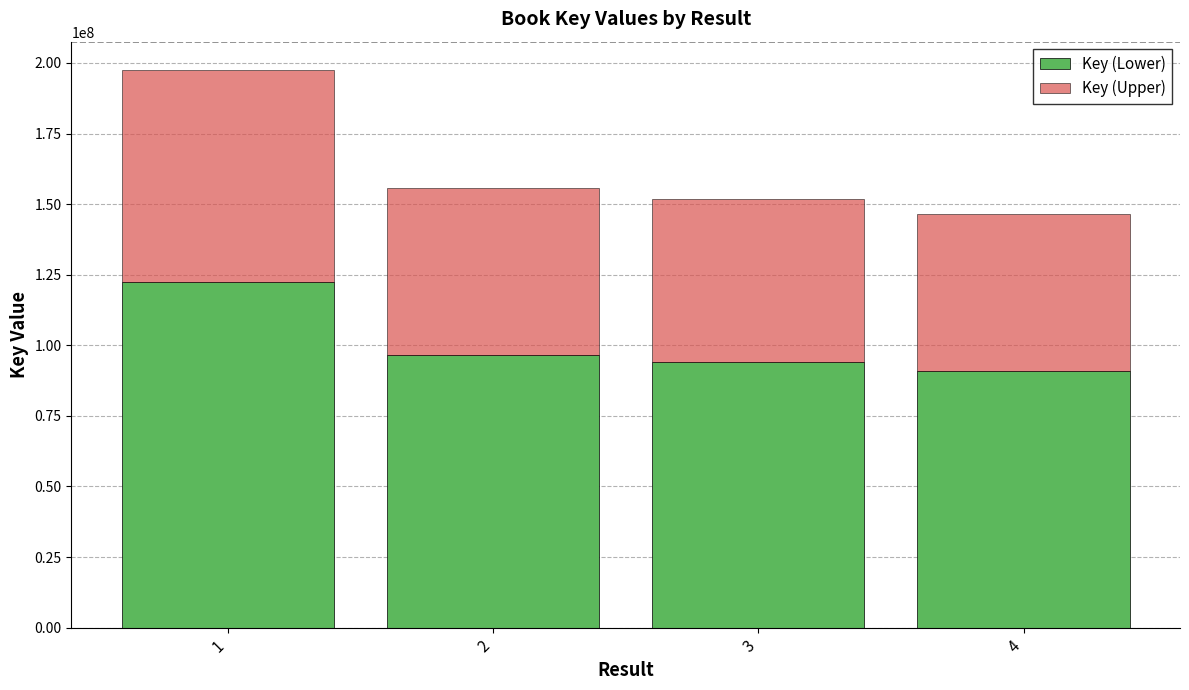

The value of Key (Lower) at 1 is 122536715.1. True or false?

True